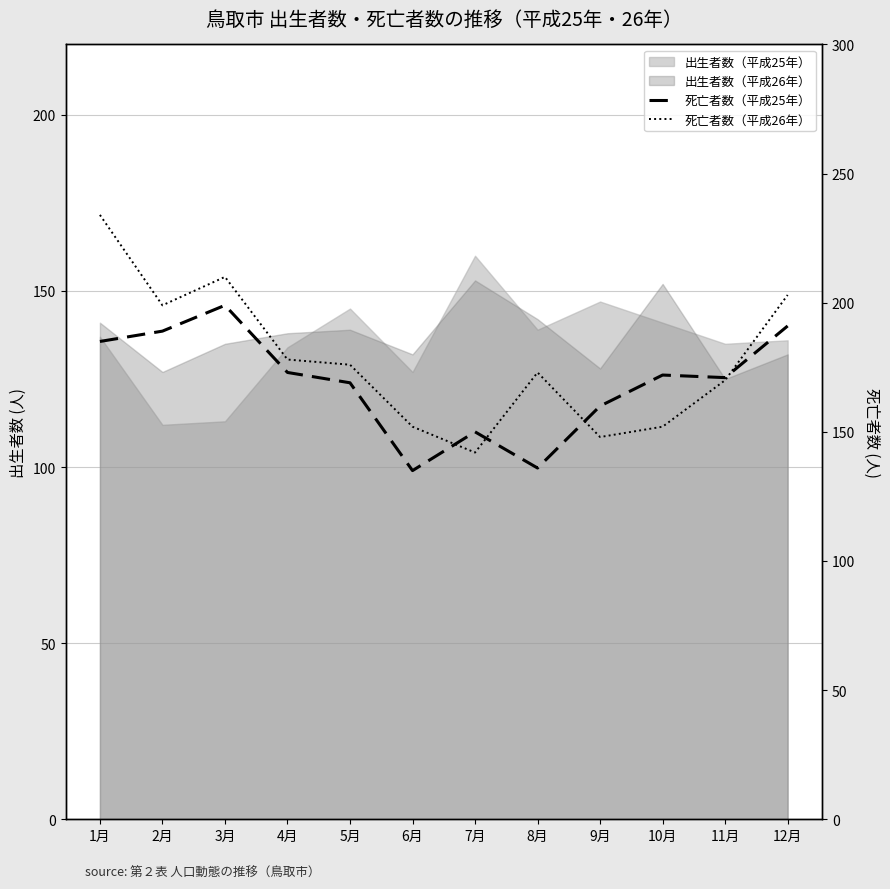

What is the label of the 11th point from the left?

11月